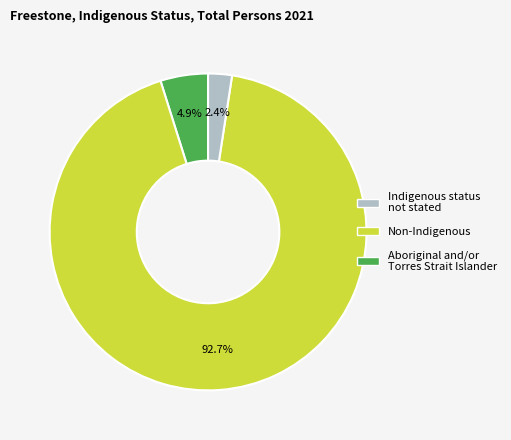

Is there a majority slice in this chart?

Yes